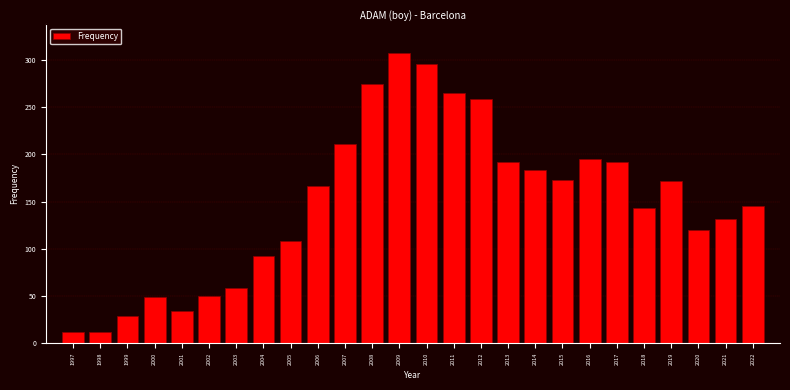

Approximately how many times larger is the value at 2014 compared to 2000?

3.7